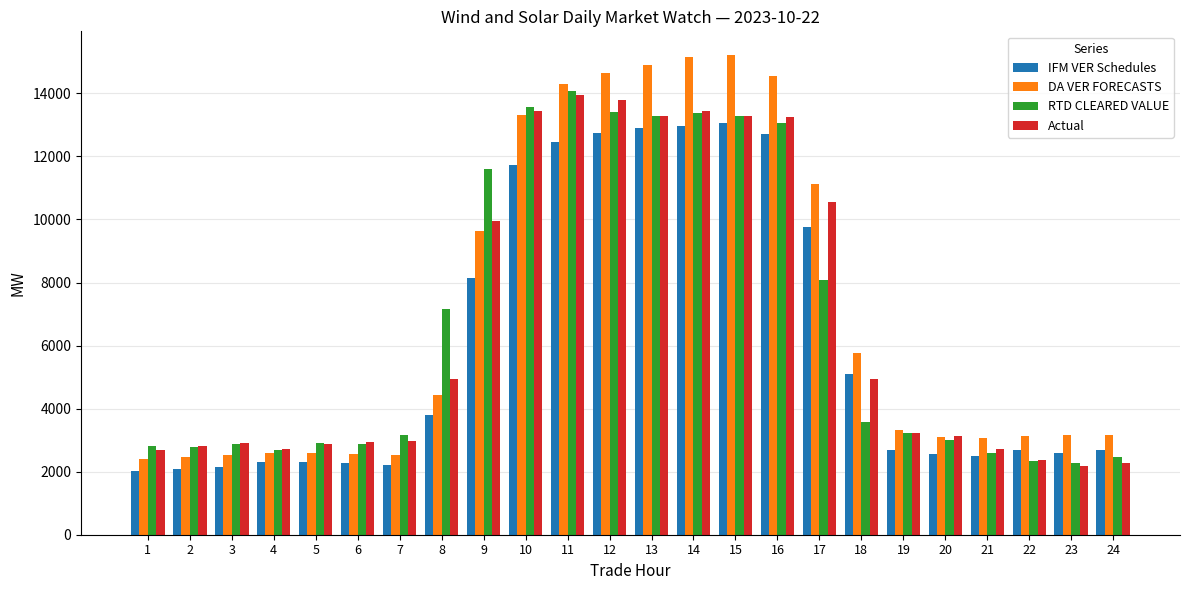

What is the maximum value for RTD CLEARED VALUE?

14085.4